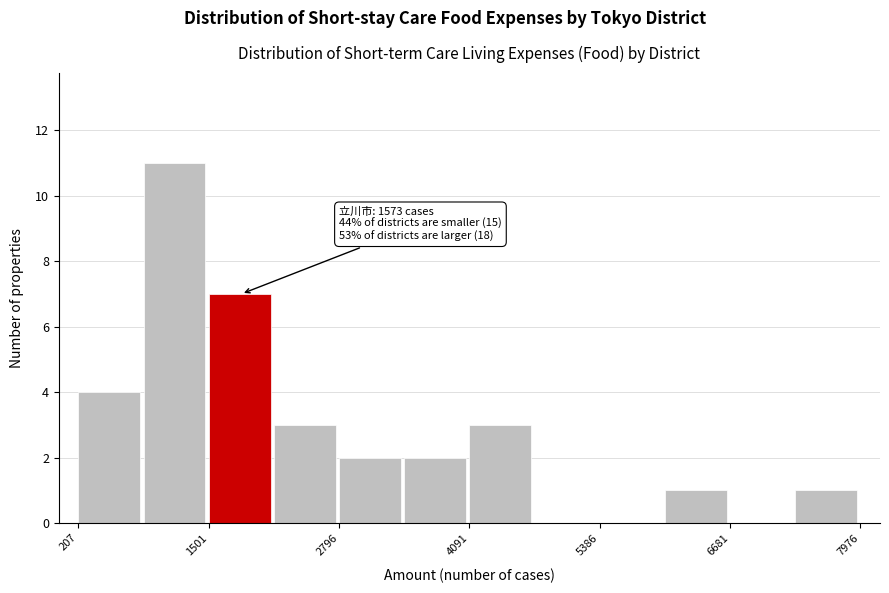

Around what value on the x-axis is the tallest bar? Give the approximate position of its centre, as read against the axis.

1200